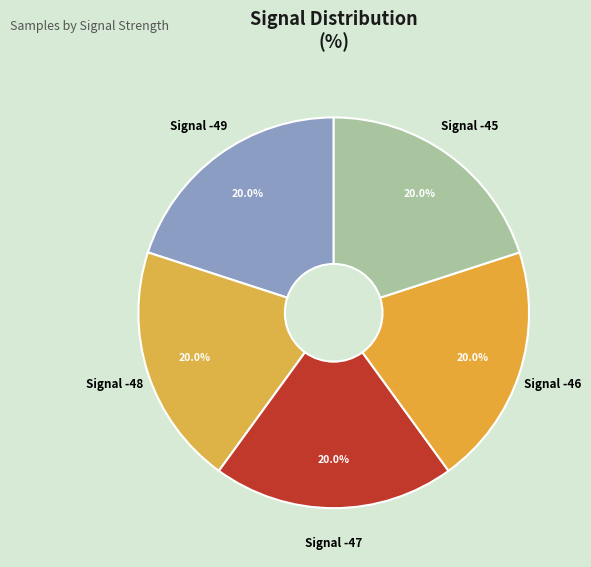

Combined, do Signal -48 and Signal -46 account for over 50%?

No